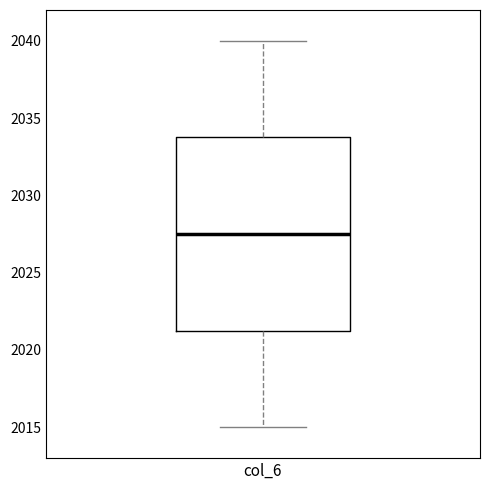

Where is the lower edge of the box for col_6 on the y-axis? The values are not printed on the chart, so give them approximately, as read against the axis.

2021.5